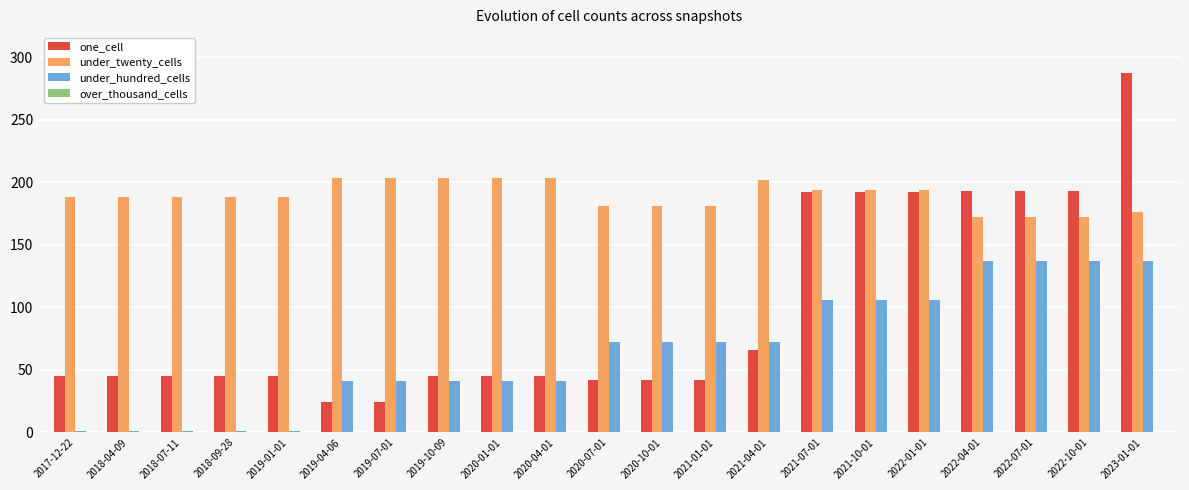

Is the value of one_cell at 2022-01-01 greater than the value of under_twenty_cells at 2019-07-01?

No